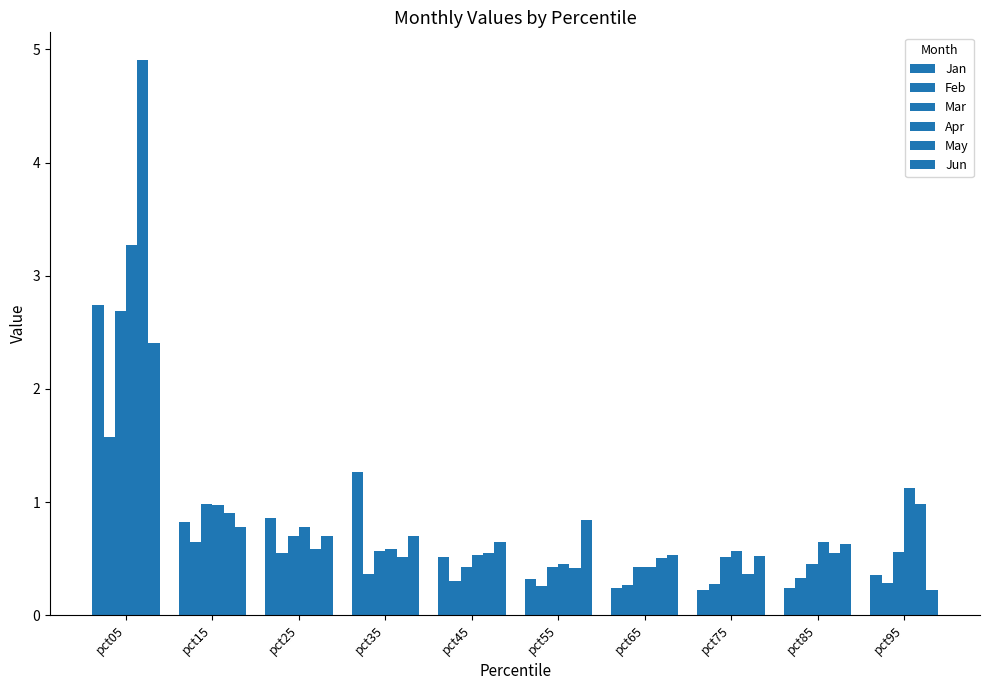

What is the minimum value for Mar?

0.4